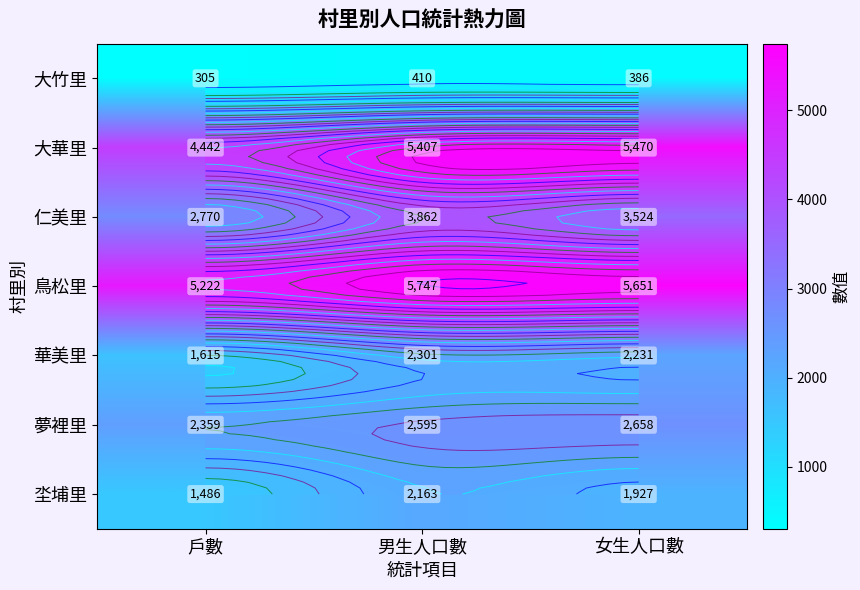

What is the difference between the 華美里 values at 女生人口數 and 戶數?

616